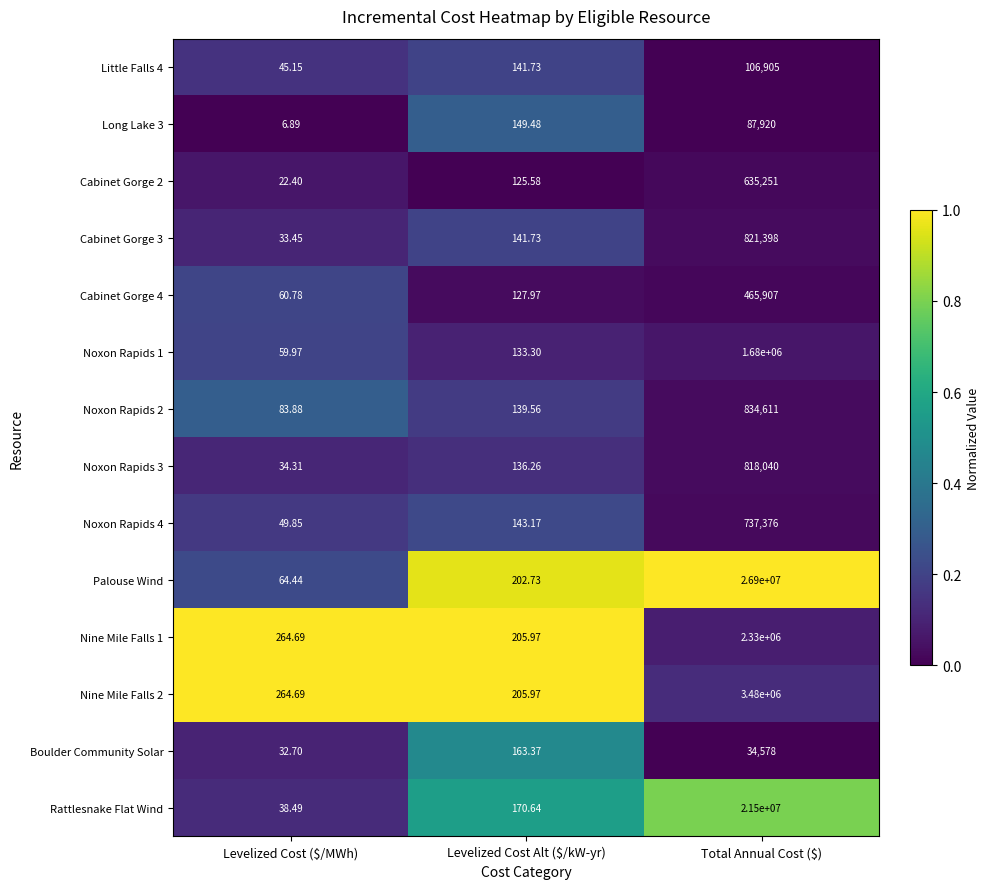

Which series has the largest total across all categories?

Palouse Wind